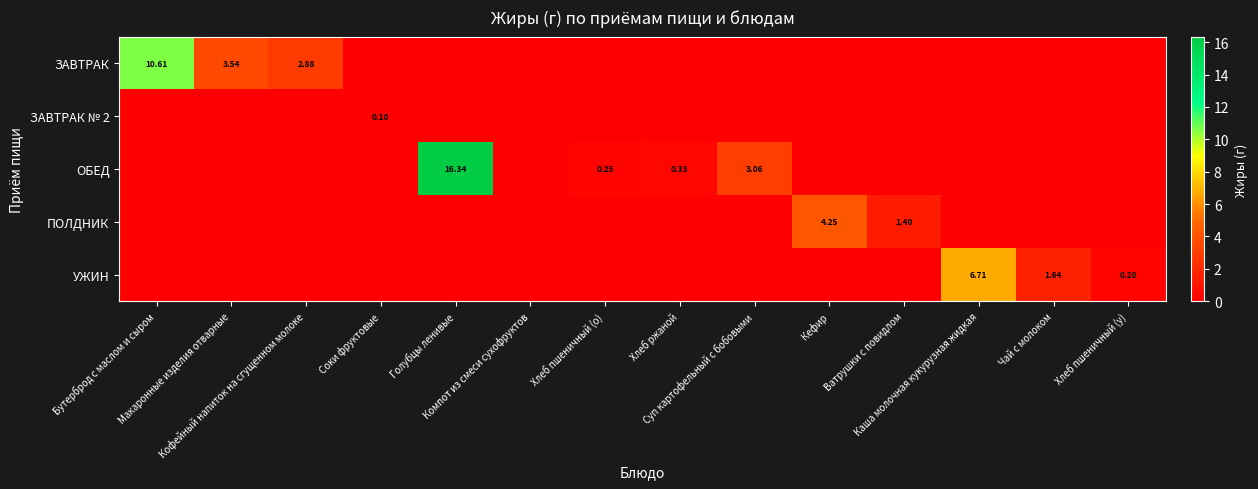

How many values in the ЗАВТРАК № 2 series exceed 0?

1